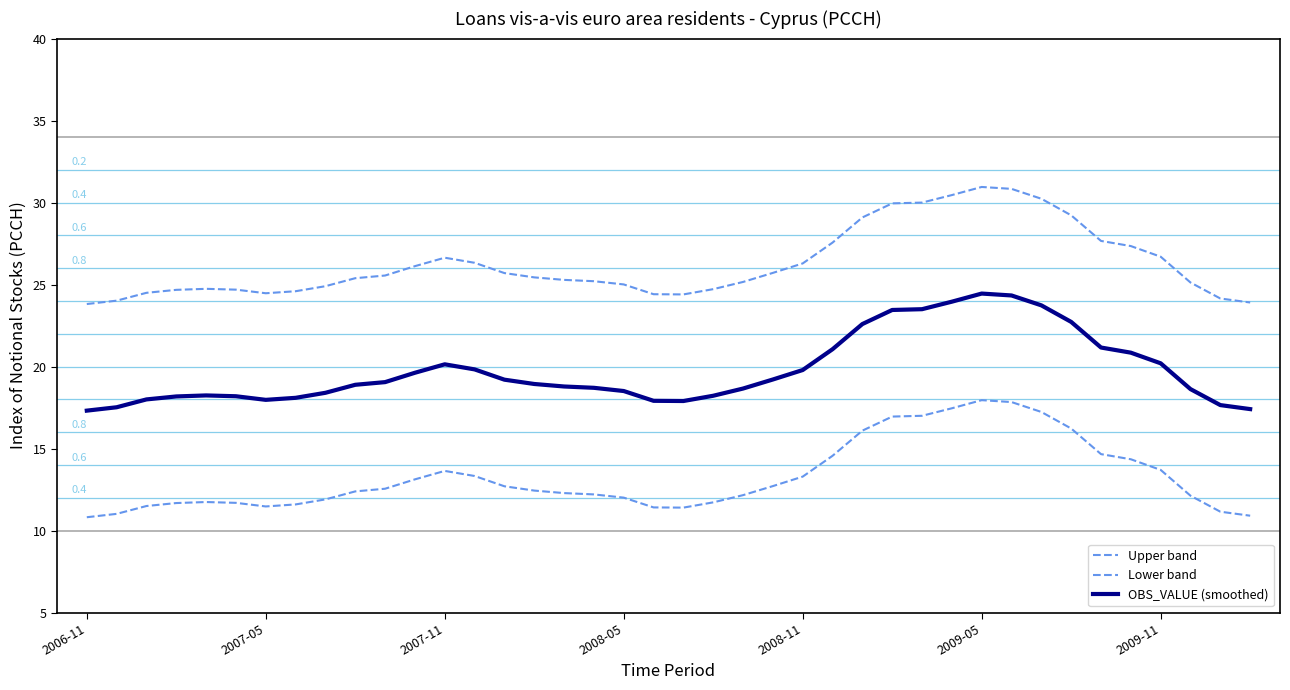

Is this an area chart (filled region under the line)?

No